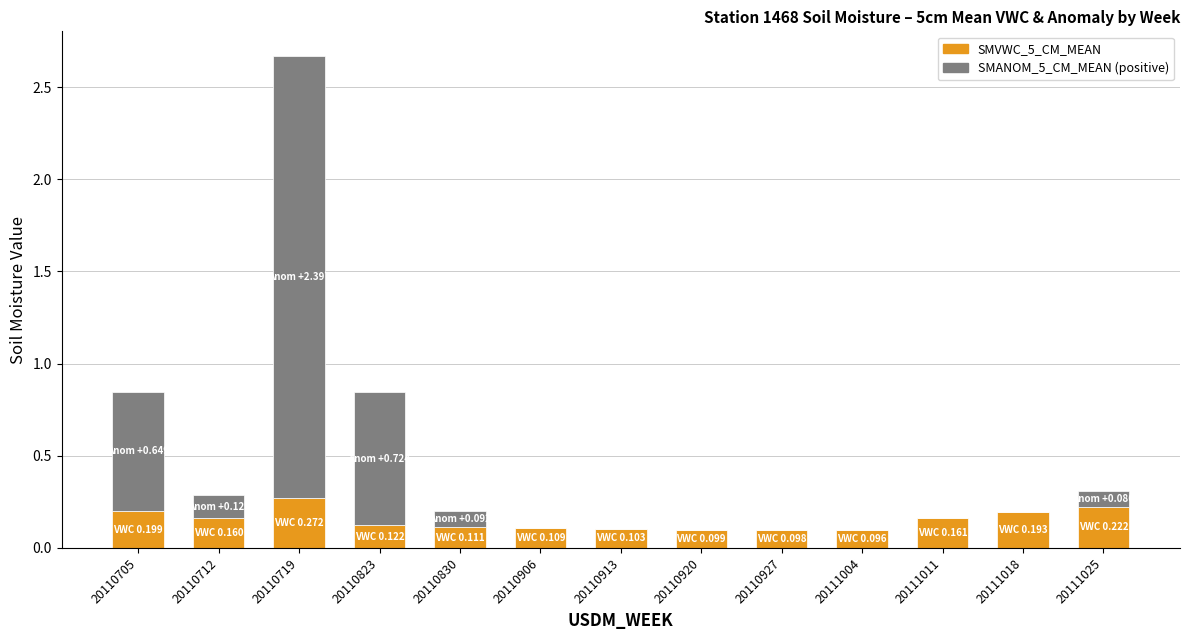

At which category is the sum across all series the highest?

20110719